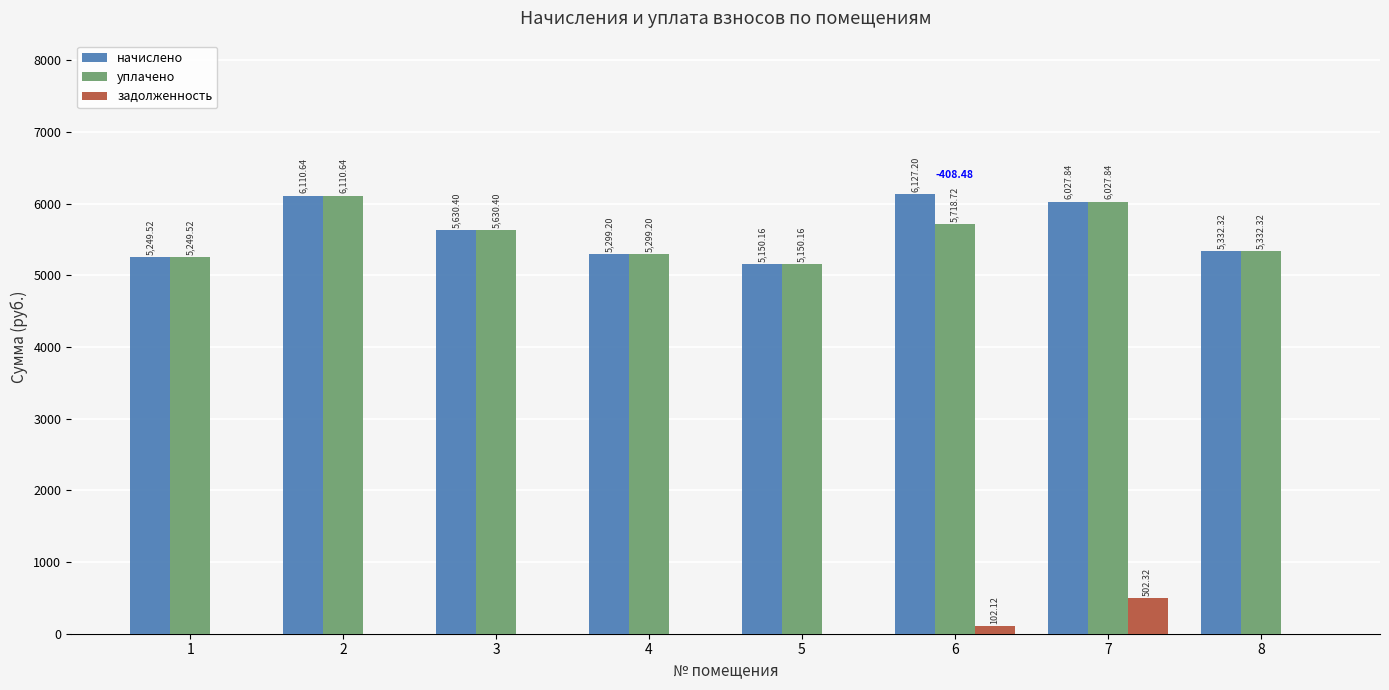

What is the sum of all начислено values?

44927.3